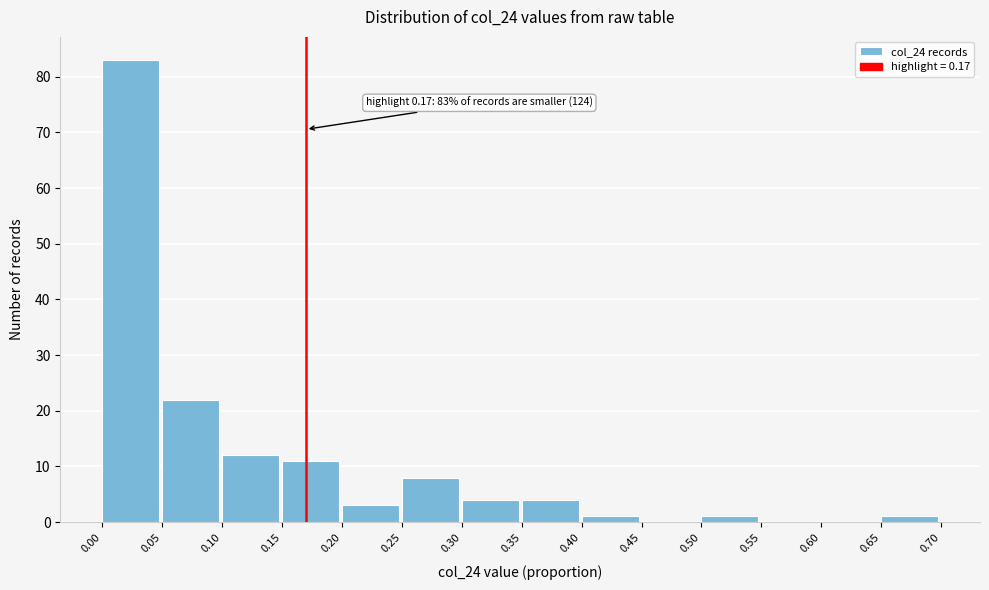

Over which range of the x-axis is the bar tallest?

0.00 to 0.05